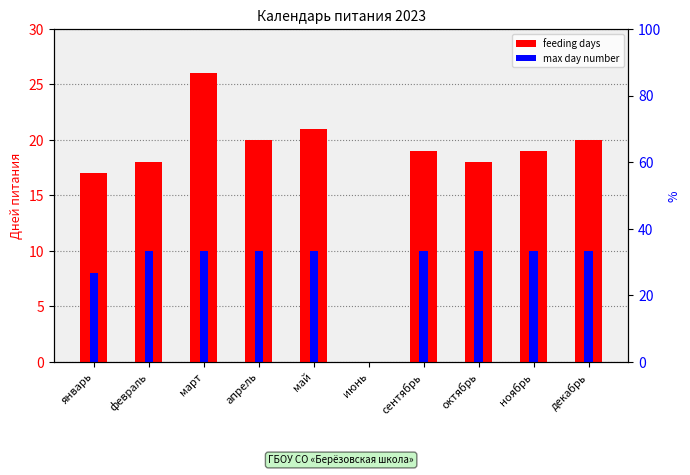

Reading left to right, list all the values displayed in this chart.

feeding days: 17	18	26	20	21	0	19	18	19	20
max day number: 8	10	10	10	10	0	10	10	10	10